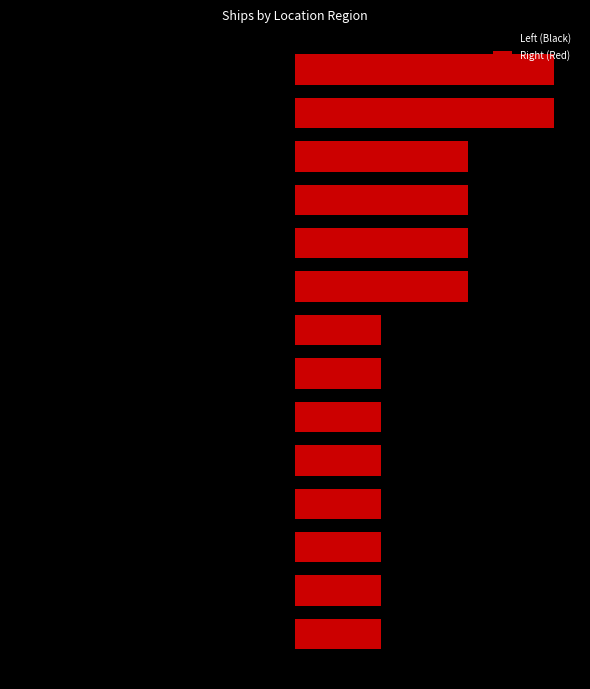

What is the minimum value for Left (Black)?

-3